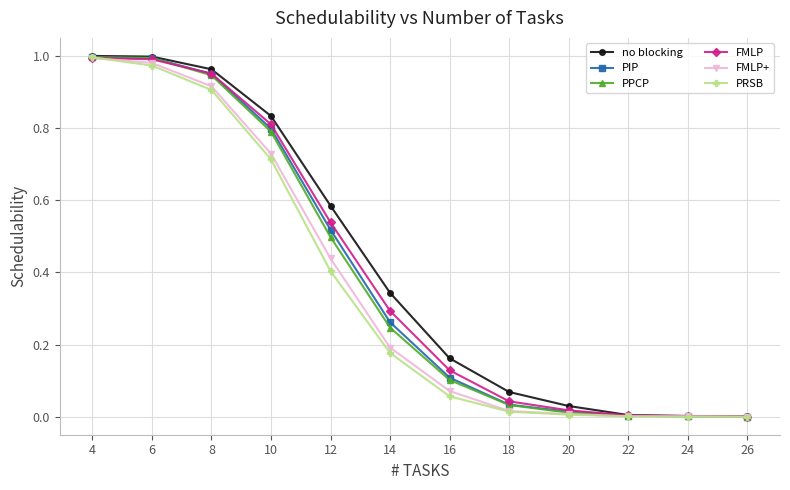

Is this an area chart (filled region under the line)?

No